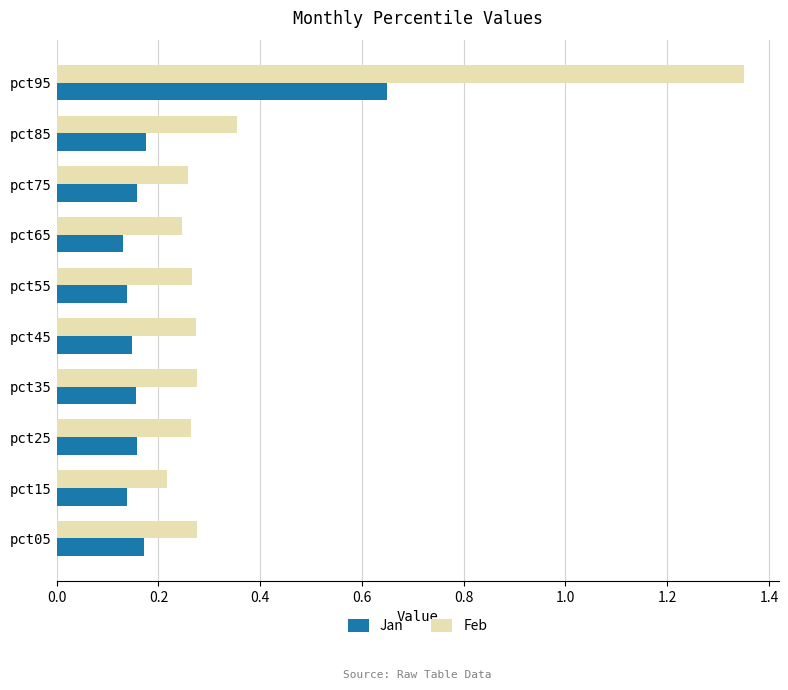

What is the difference between the maximum and second lowest values in the Jan series?

0.5